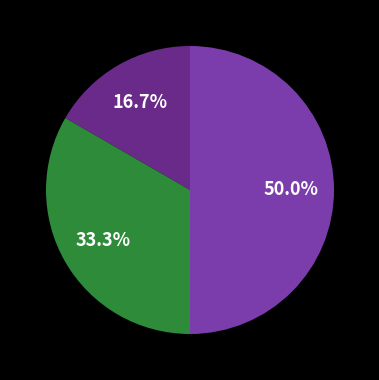

To the nearest percent, what is the difference between the largest and smallest slice percentages?

33%